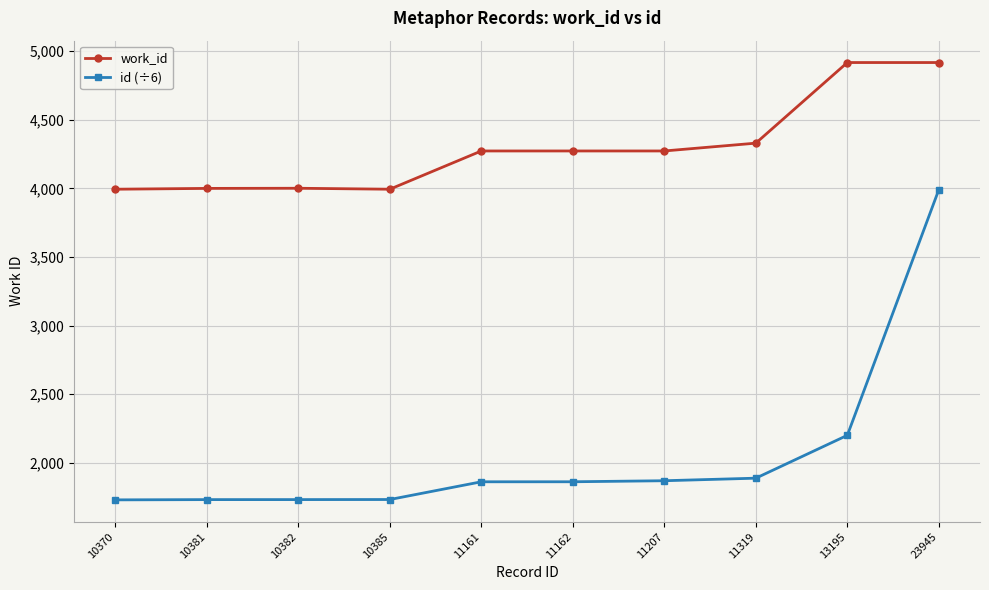

True or false: work_id has more than 0 points higher than both neighbors.

True